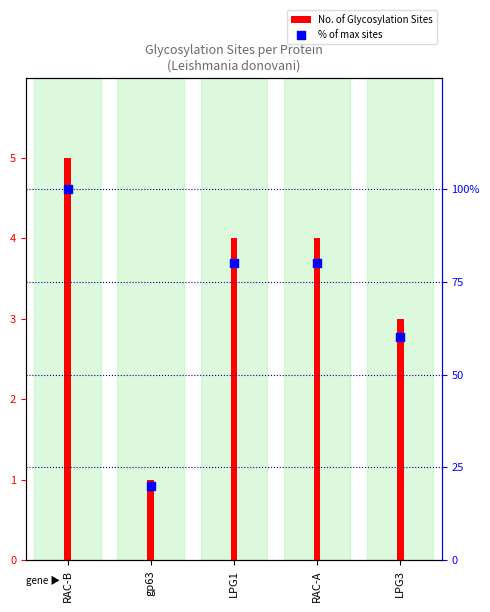

At which category is the sum across all series the highest?

RAC-B